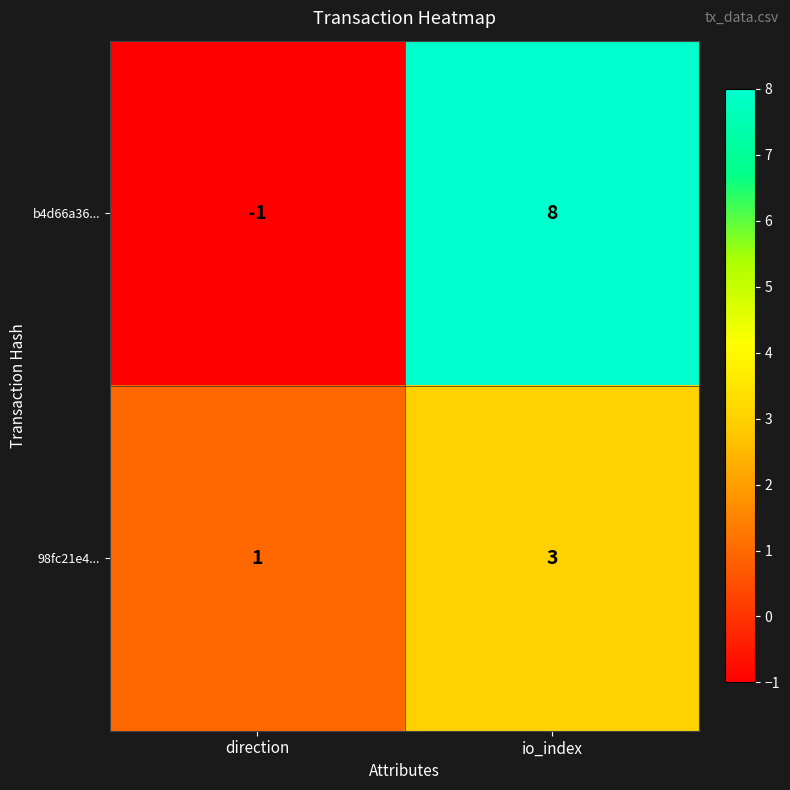

Which category has the lowest value across all series?

direction